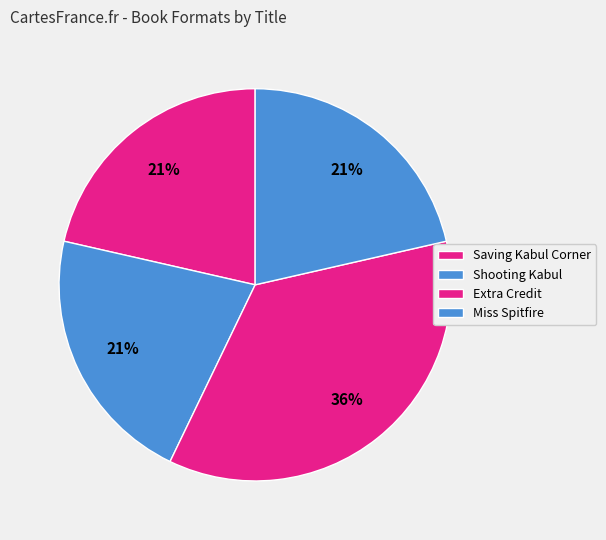

What percentage is the Miss Spitfire slice, to the nearest percent?

21%